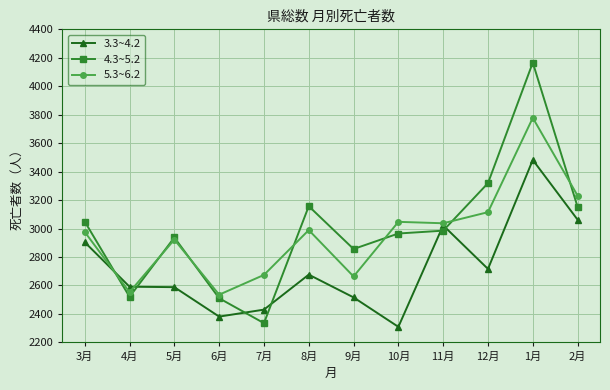

Count the number of categories in the chart.

12